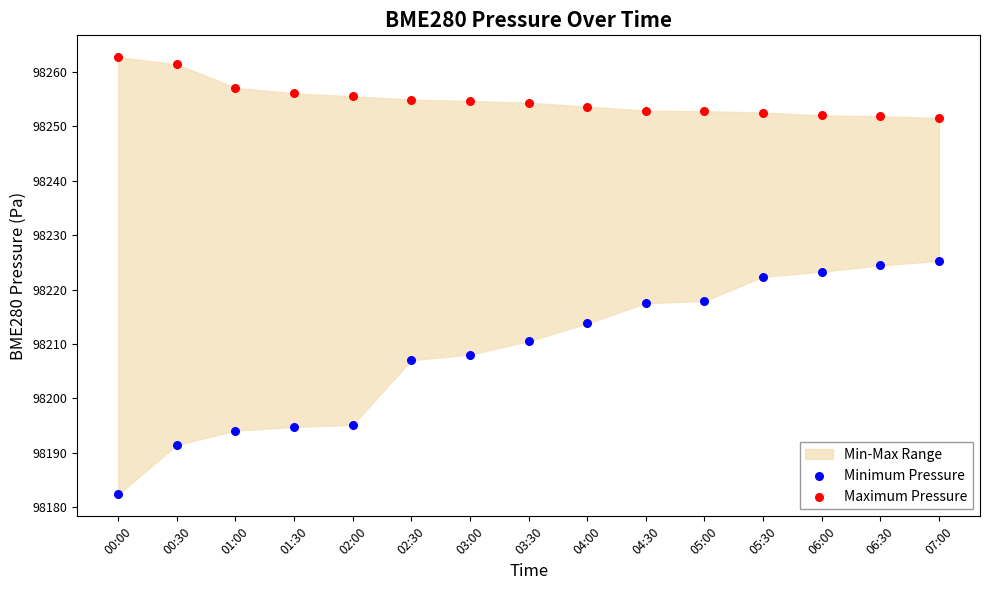

Which series has the largest Y range (max minus min)?

Minimum Pressure